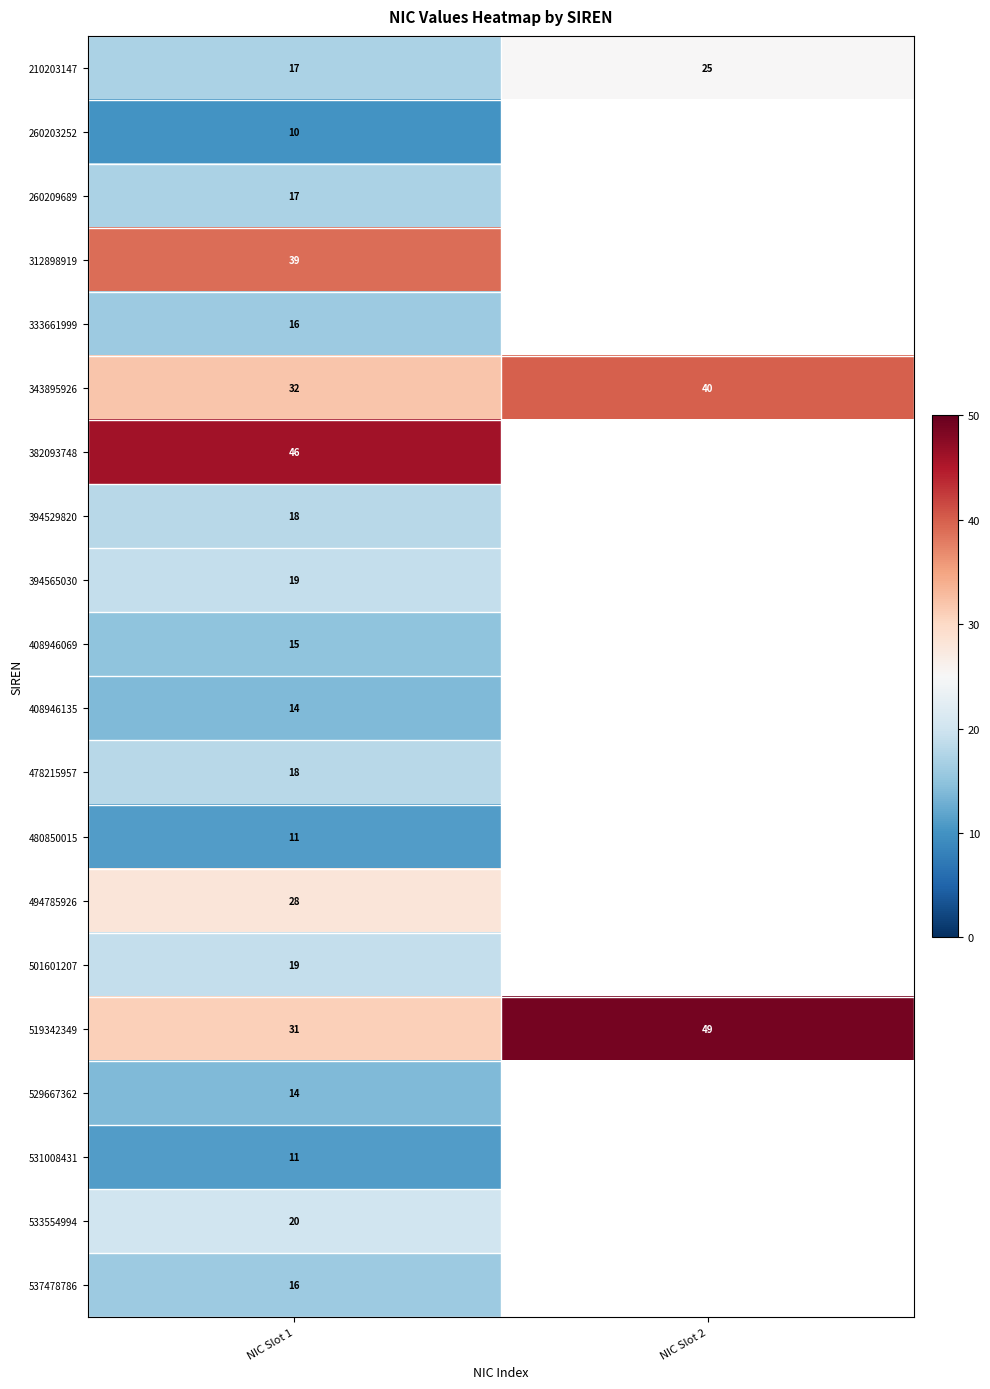

Read the 343895926 value at NIC Slot 2.

40